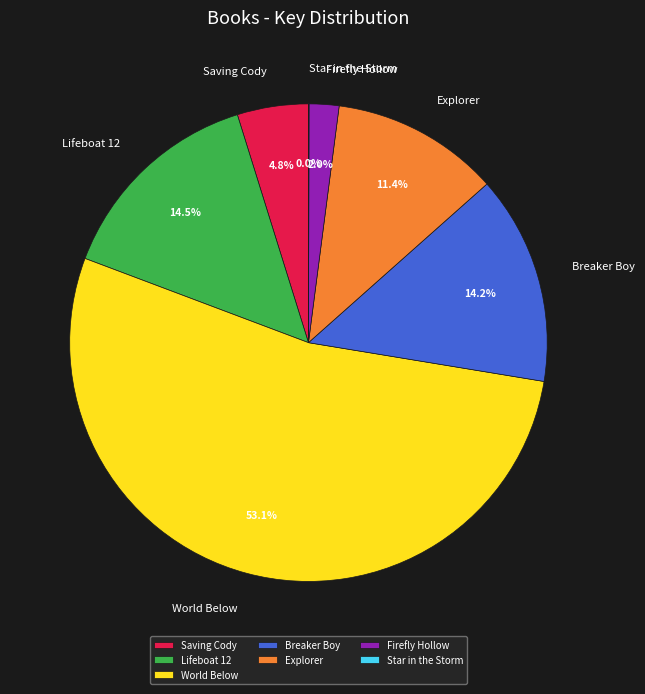

What is the ratio of the value at Saving Cody to the value at Firefly Hollow?

2.4